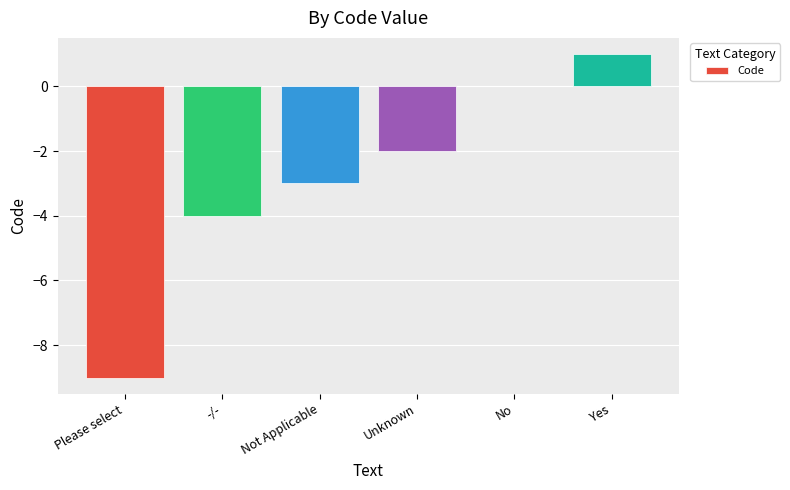

Are the bars grouped side by side (vs. stacked)?

No